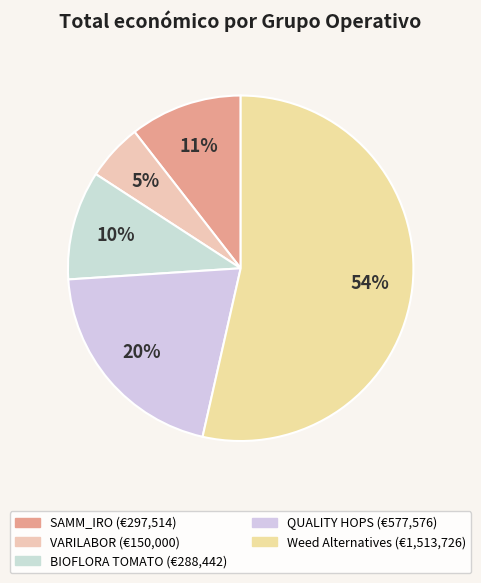

What is the ratio of the value at SAMM_IRO to the value at BIOFLORA TOMATO?

1.0